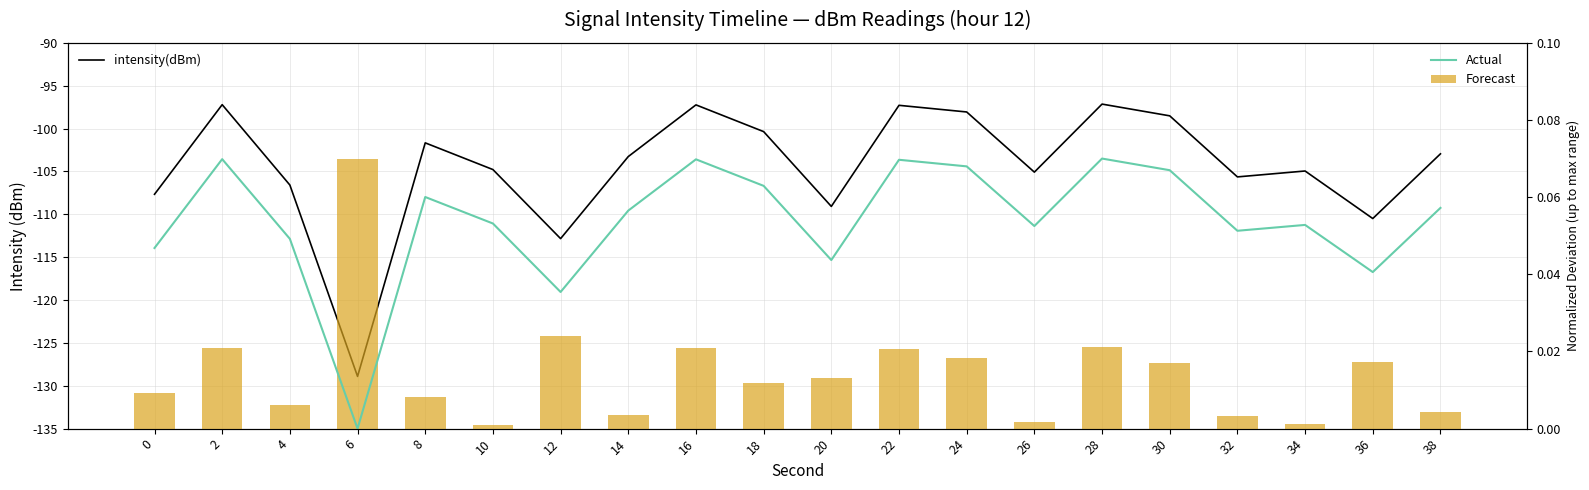

What is the total value across all series at 24?

-98.0